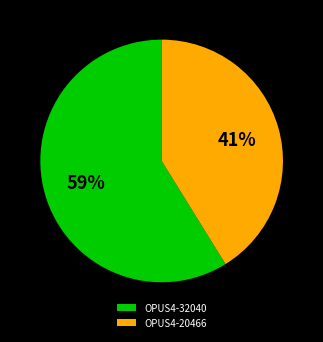

To the nearest percent, what is the combined percentage of OPUS4-32040 and OPUS4-20466?

100%